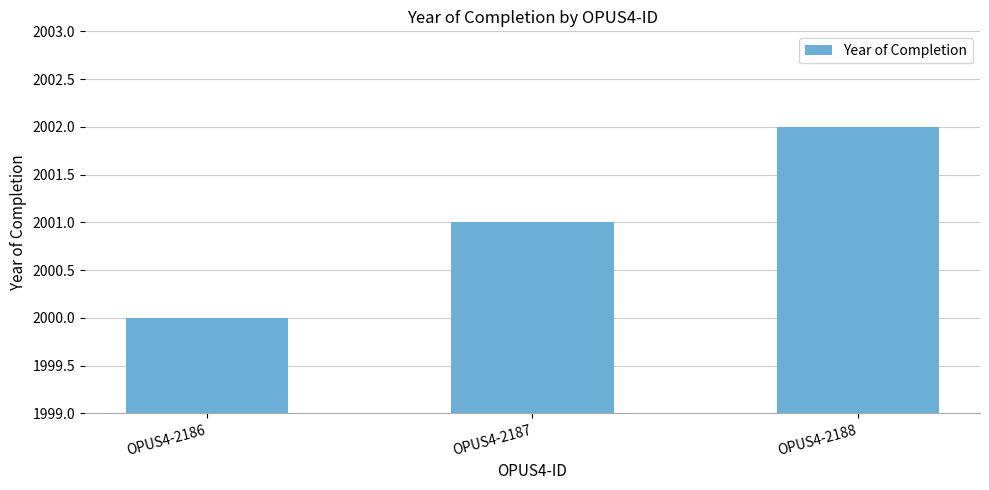

What is the value of the 2nd bar from the left?

2001